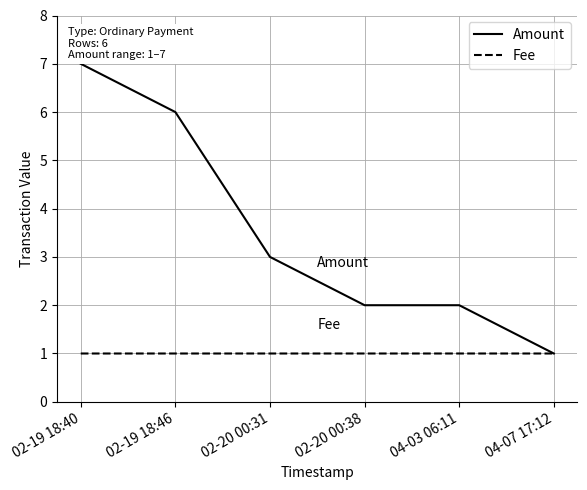

True or false: Amount has more than 2 interior local peaks.

False